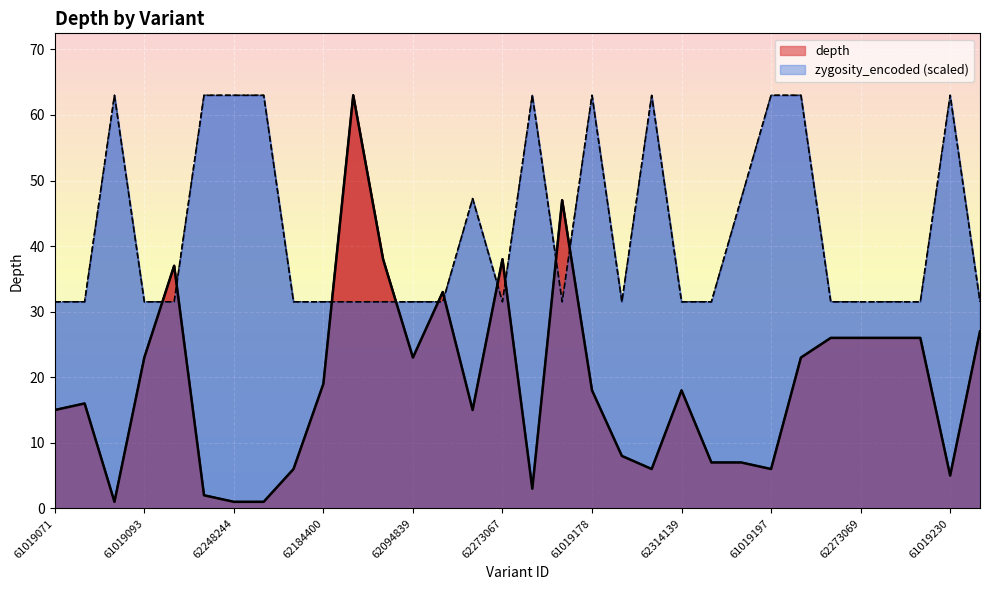

Rank the categories by depth value from highest to lowest.

62184402, 62094841, 62184406, 62273067, 61019116, 62094840, 62273070, 62184408, 62273069, 62094843, 61019207, 61019093, 62094839, 62094842, 62184400, 61019178, 62314139, 61019072, 61019071, 62273066, 62235056, 62353336, 62353337, 62273068, 61019193, 61019197, 61019230, 62353335, 61019129, 61019087, 62248244, 61019151